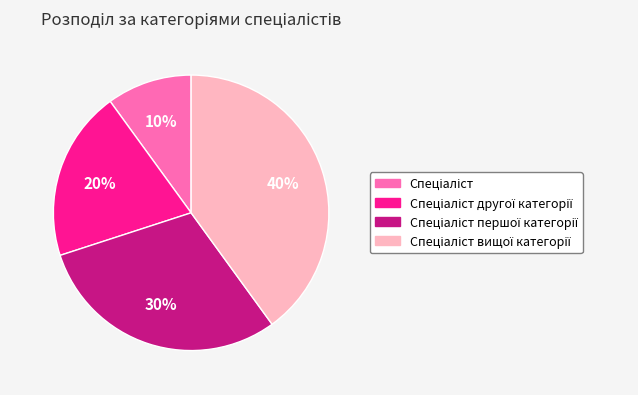

Is there a majority slice in this chart?

No